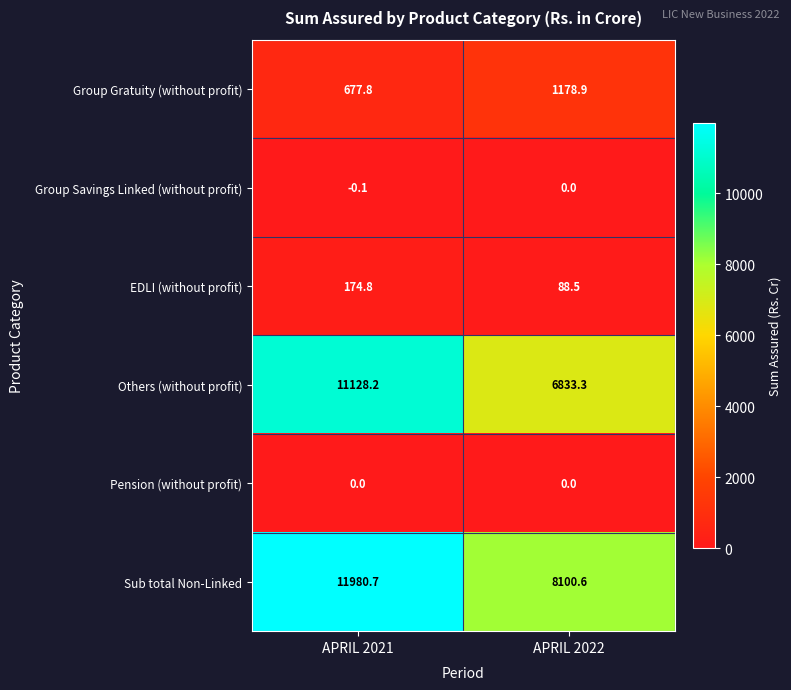

What is the difference between the Others (without profit) values at APRIL 2022 and APRIL 2021?

4294.9